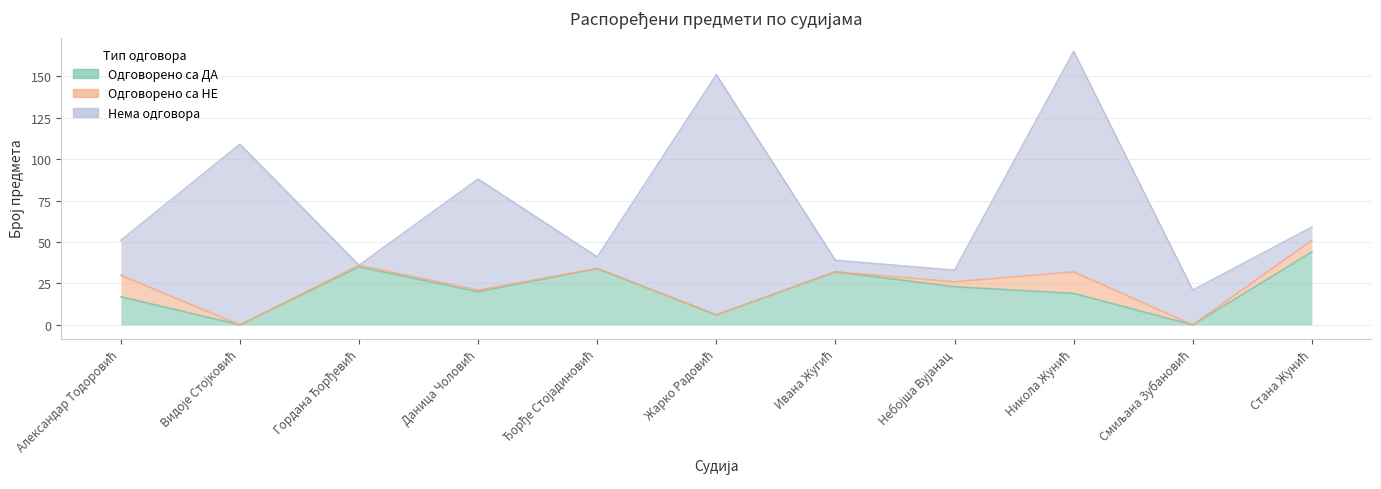

At how many categories does at least one series exceed 101?

3